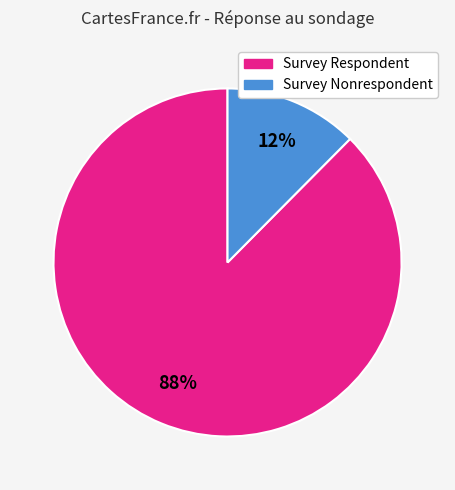

To the nearest percent, what is the average slice percentage?

50%